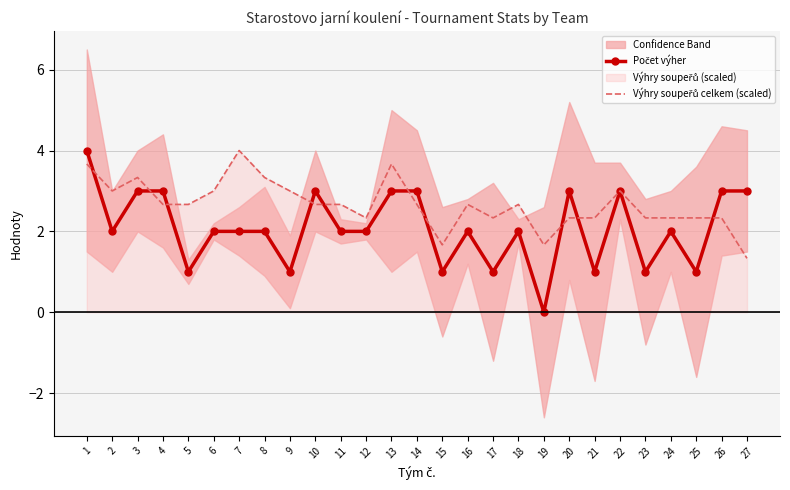

What is the value of the Počet výher point at the 18th from the left?

2.0